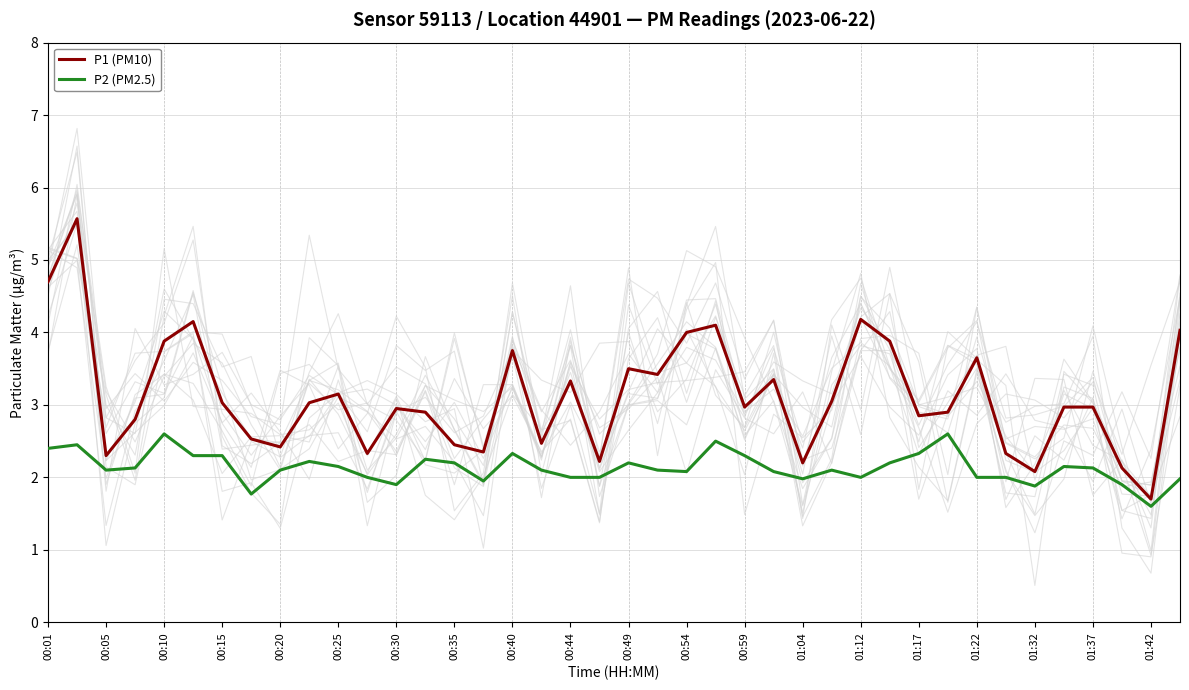

Which series has the largest range (max minus min)?

P1 (PM10)